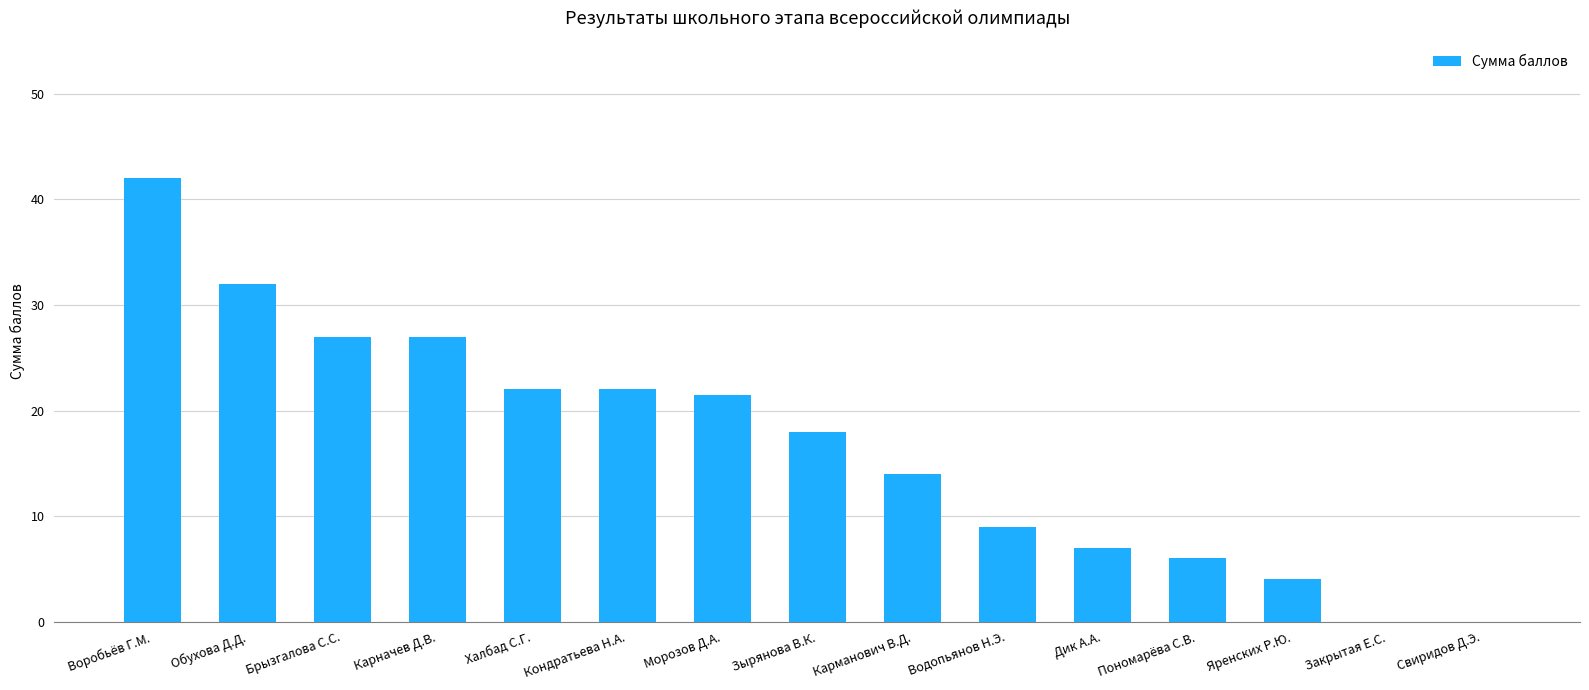

What is the difference between the values at Брызгалова С.С. and Свиридов Д.Э.?

27.0